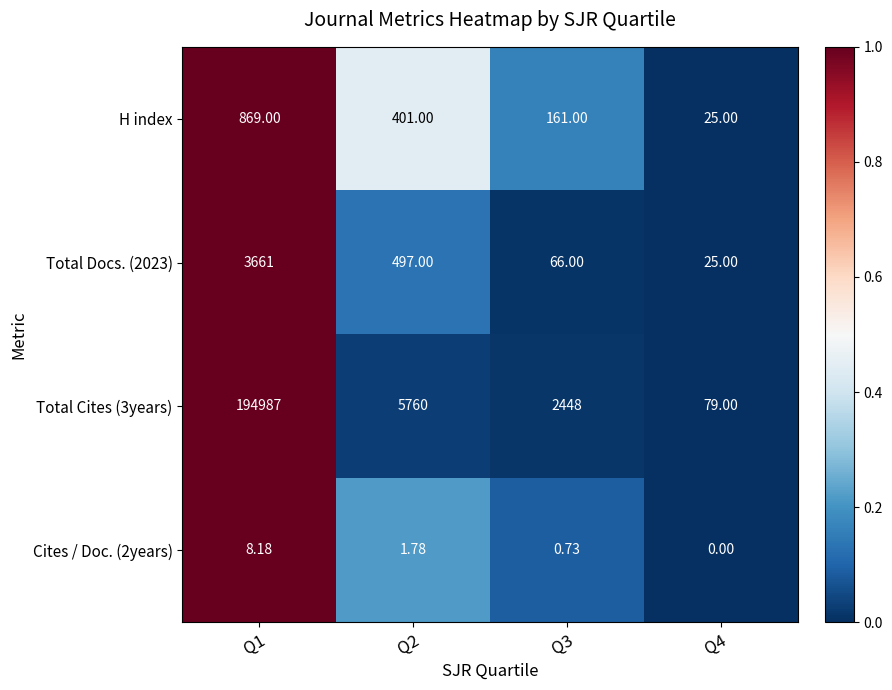

At how many categories does at least one series exceed 0?

4